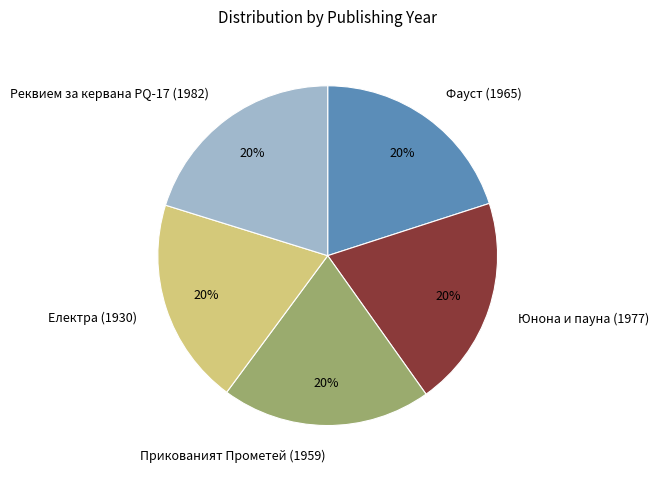

How many slices are in this pie chart?

5